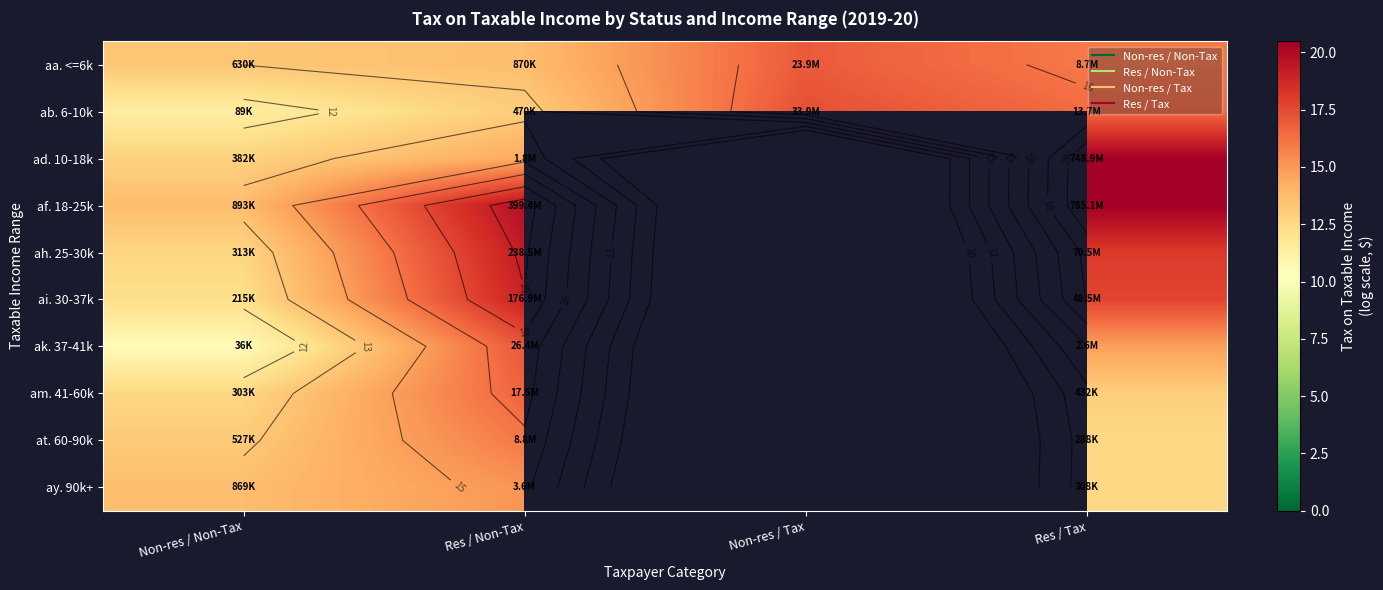

What is the maximum value shown in the chart?

20.5